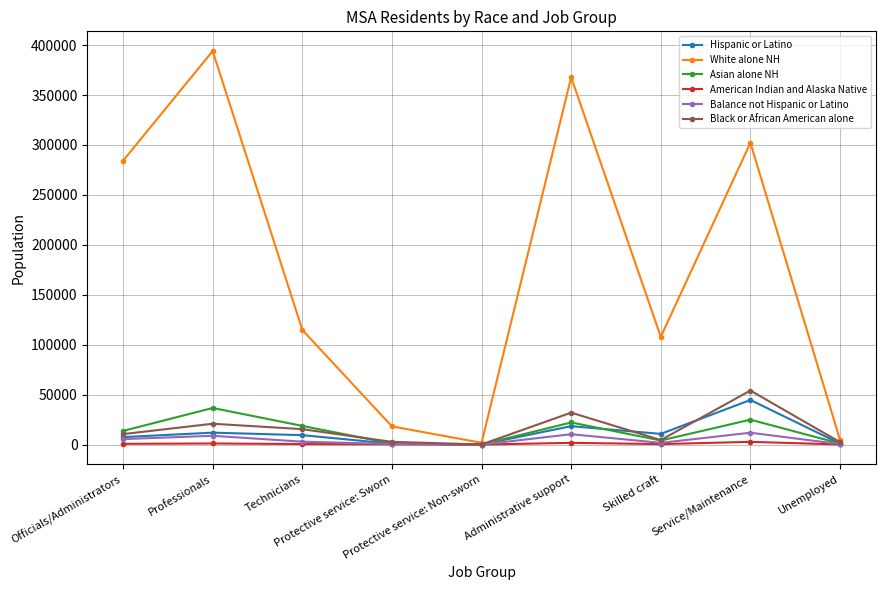

Which series has the largest total across all categories?

White alone NH